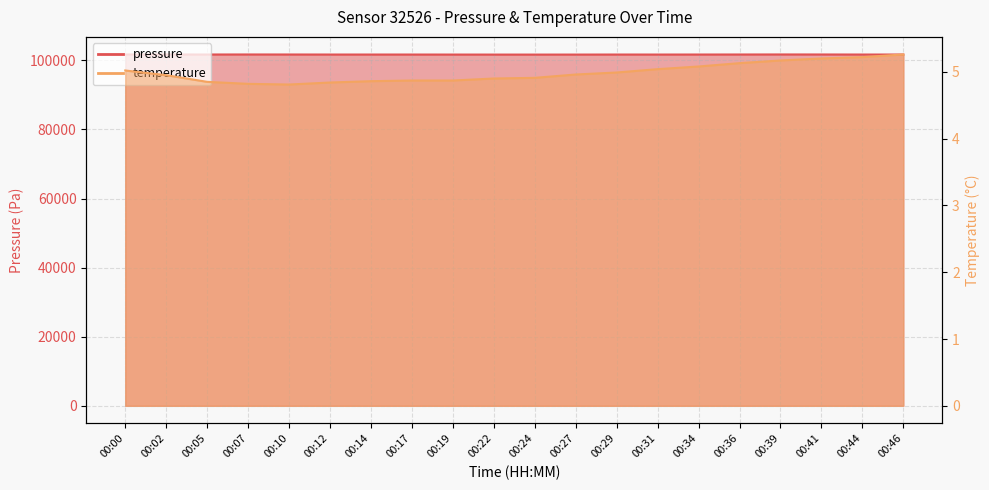

What is the difference between the second highest and second lowest values in the pressure series?

30.4